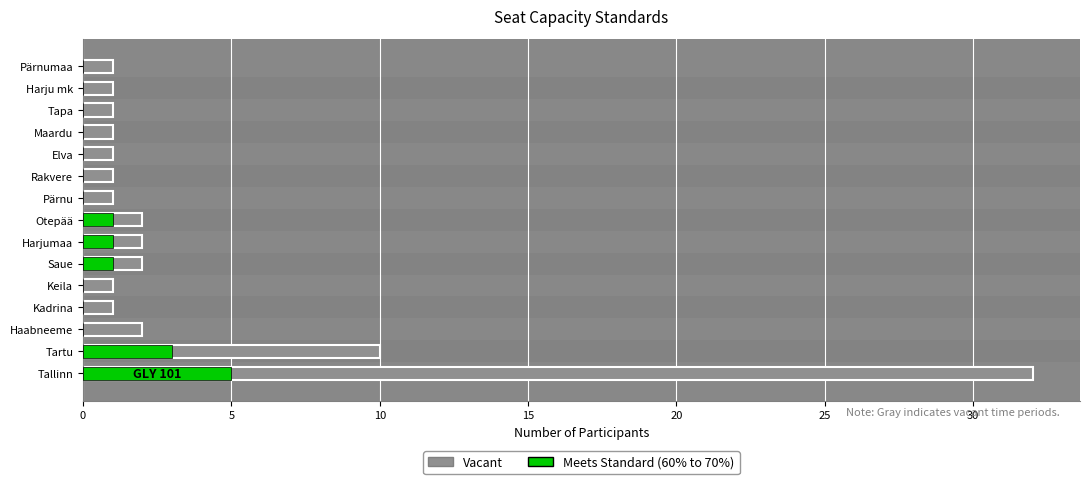

List the series in order of their peak value, highest first.

Vacant, Meets Standard (60% to 70%)